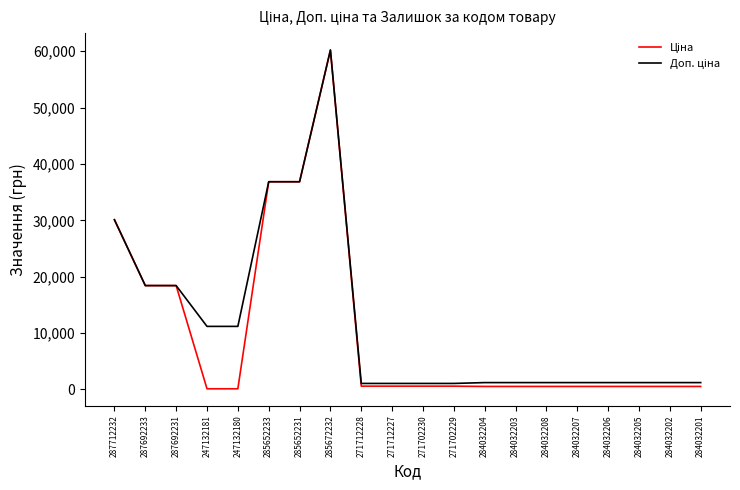

What is the total value across all series at 285652231?

73683.5